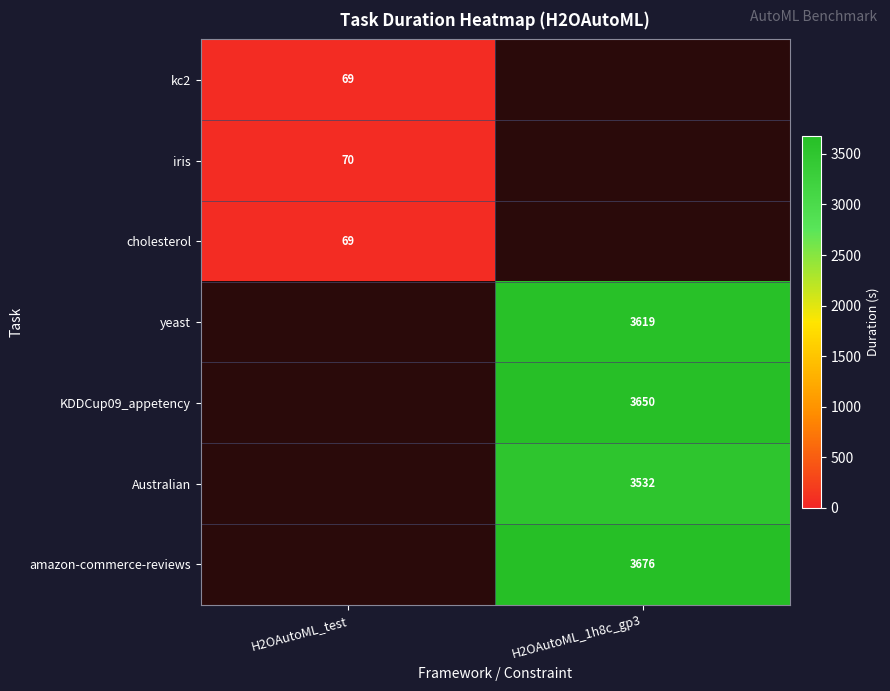

The yeast series shows 3619 at H2OAutoML_1h8c_gp3. True or false?

True